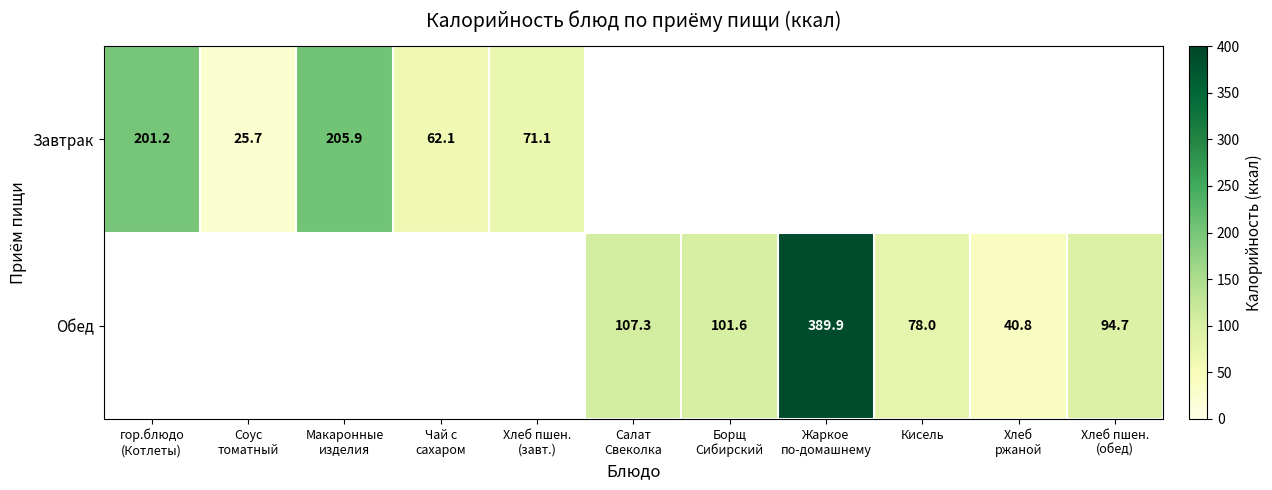

How many categories are shown in the chart?

11